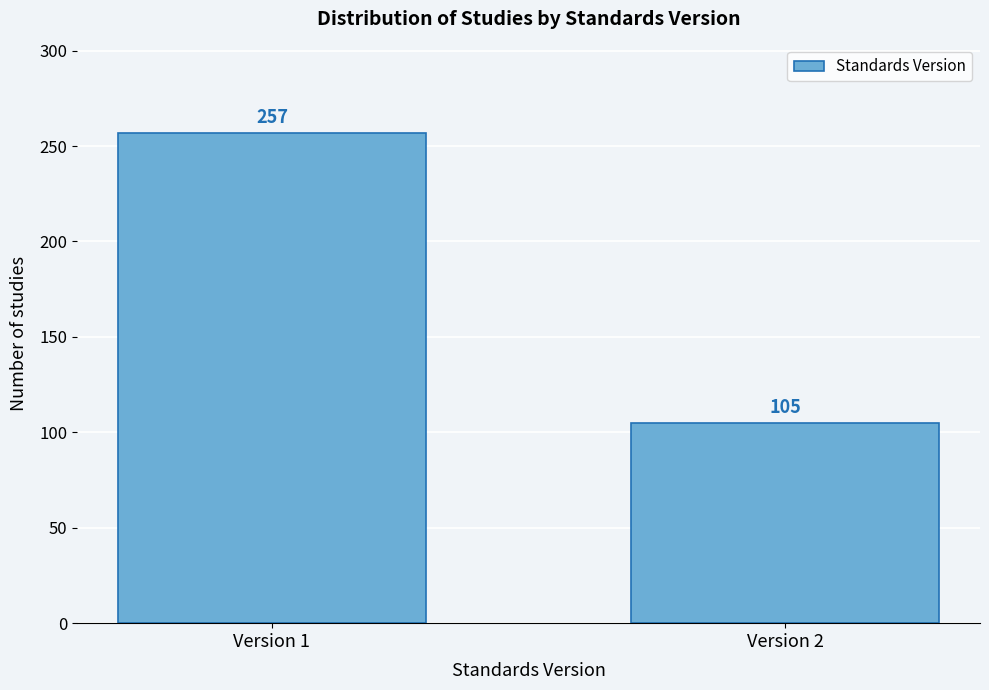

Reading left to right, extract all data points from this chart.

257	105